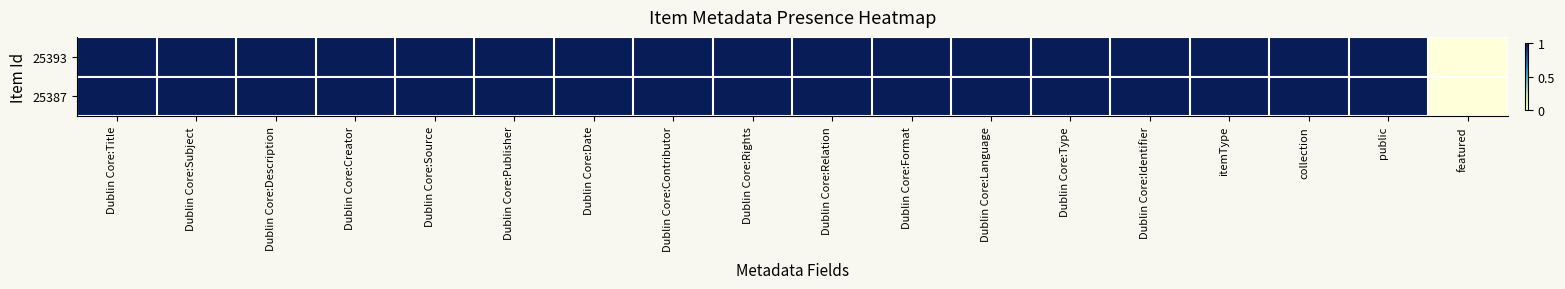

Which series has the largest range (max minus min)?

25393